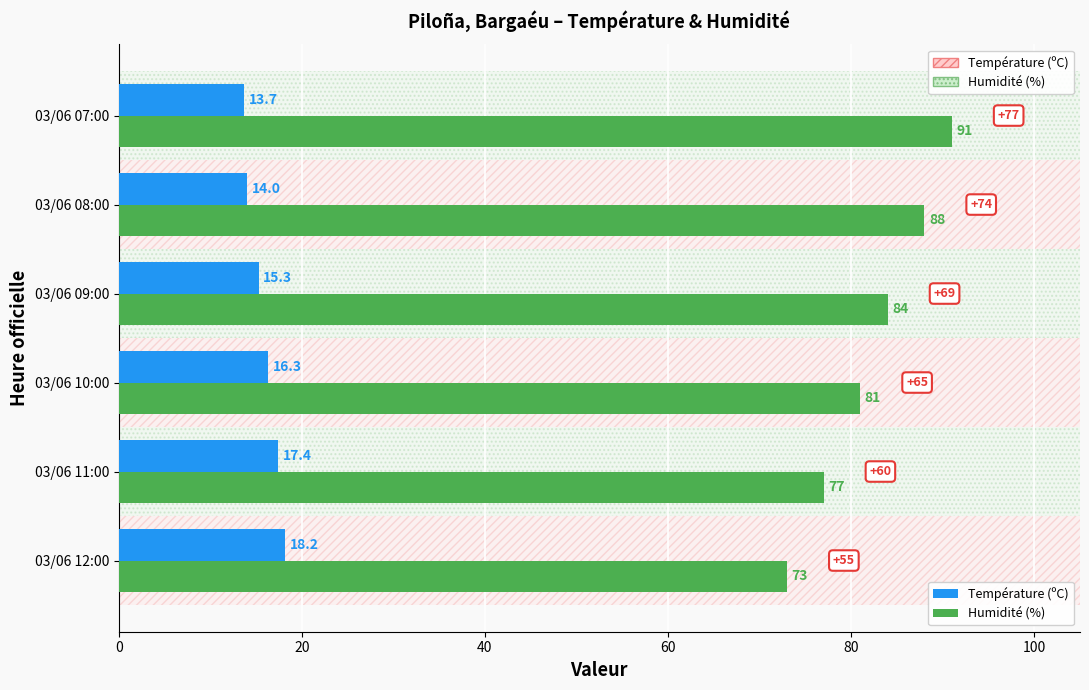

What is the difference between the Humidité (%) values at 03/06 09:00 and 03/06 12:00?

11.0